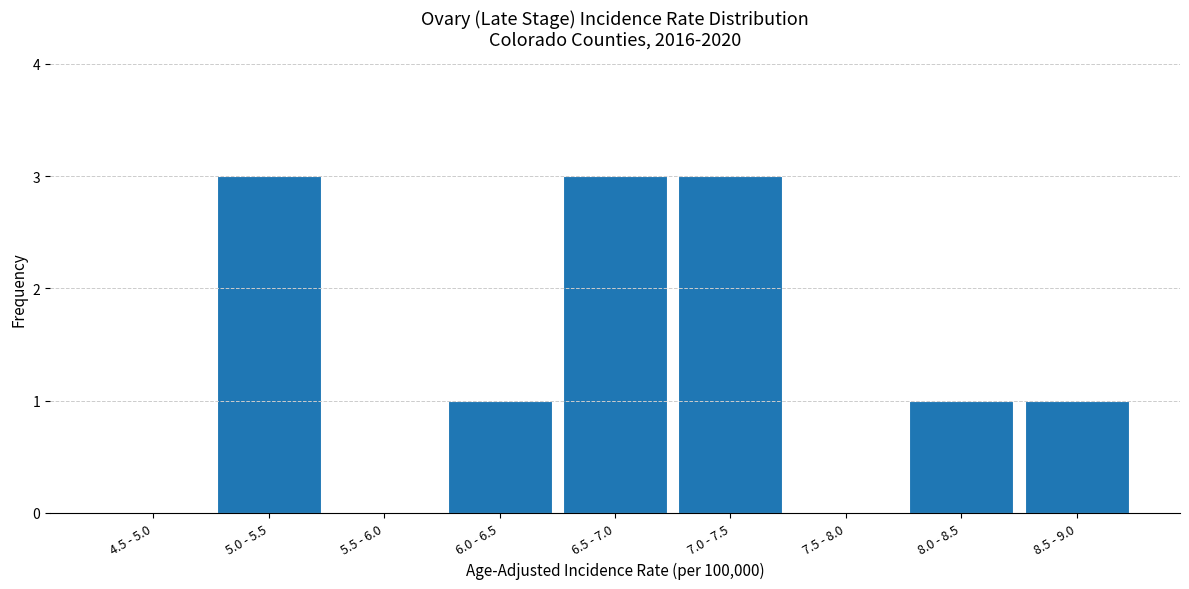

Reading left to right, extract all data points from this chart.

4.5 - 5.0=0	5.0 - 5.5=3	5.5 - 6.0=0	6.0 - 6.5=1	6.5 - 7.0=3	7.0 - 7.5=3	7.5 - 8.0=0	8.0 - 8.5=1	8.5 - 9.0=1